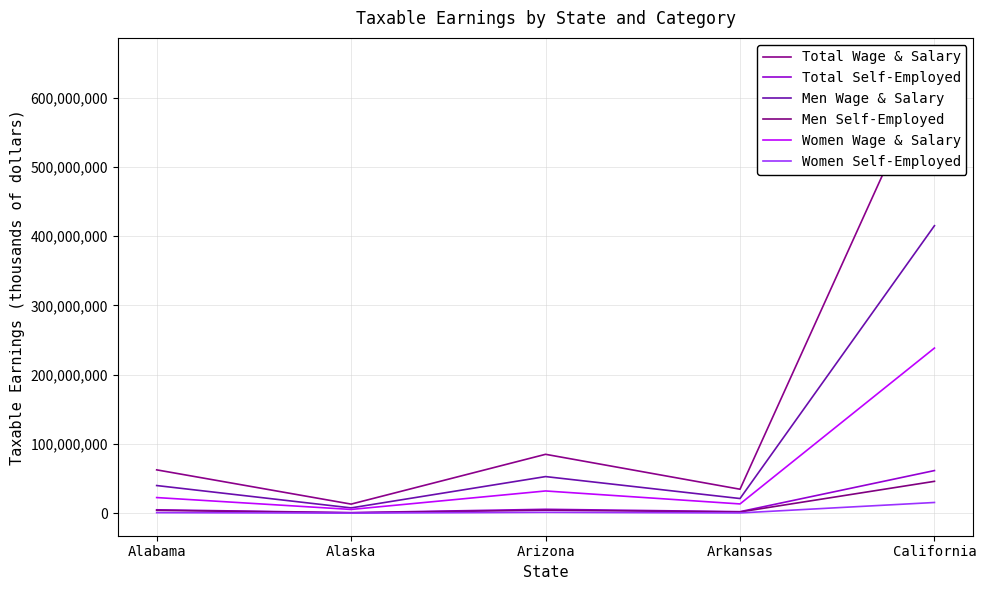

True or false: Women Self-Employed and Men Self-Employed cross at least once.

False